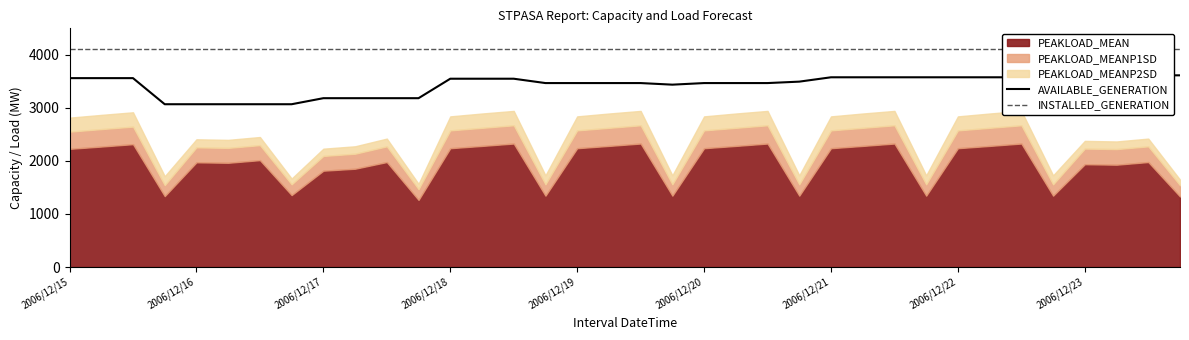

True or false: AVAILABLE_GENERATION has a value of 3468 at 21.

True